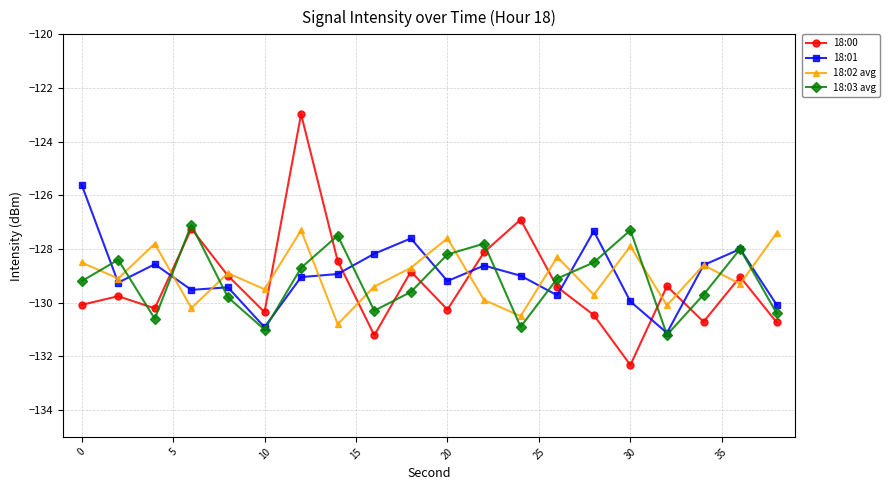

Which series has the widest spread of values?

18:00